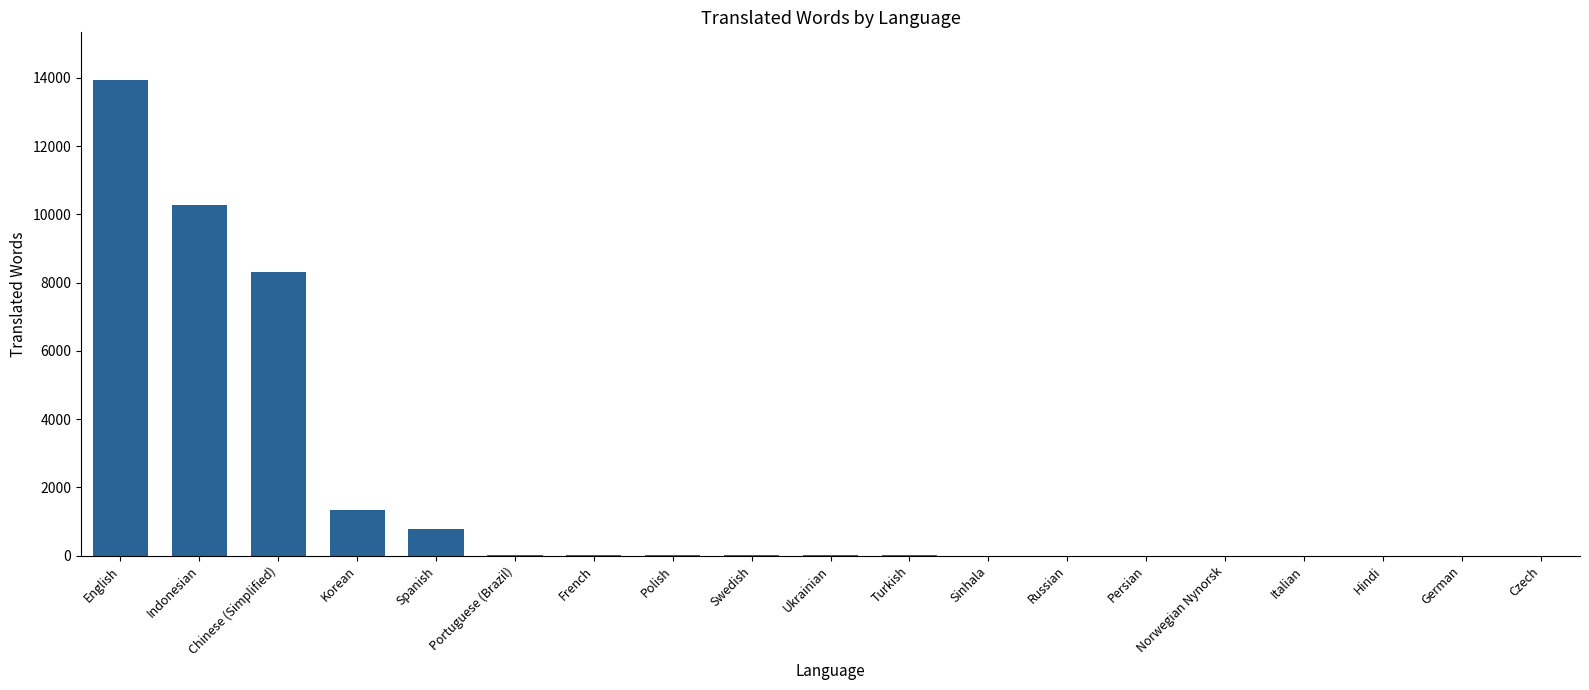

What is the change in value from Spanish to Norwegian Nynorsk?

-779